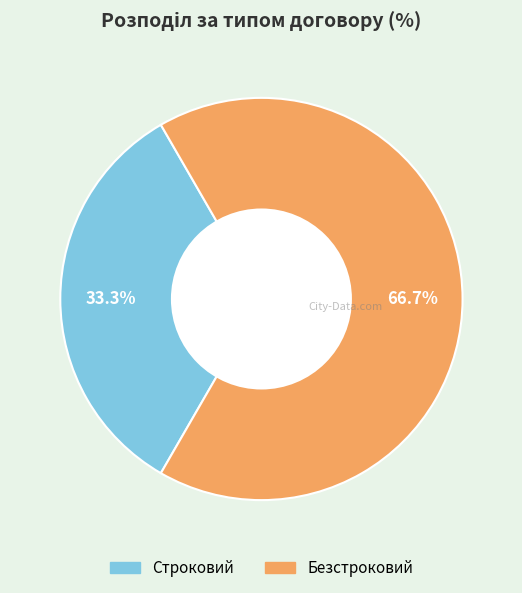

To the nearest percent, what is the difference between the Безстроковий and Строковий slice percentages?

33%